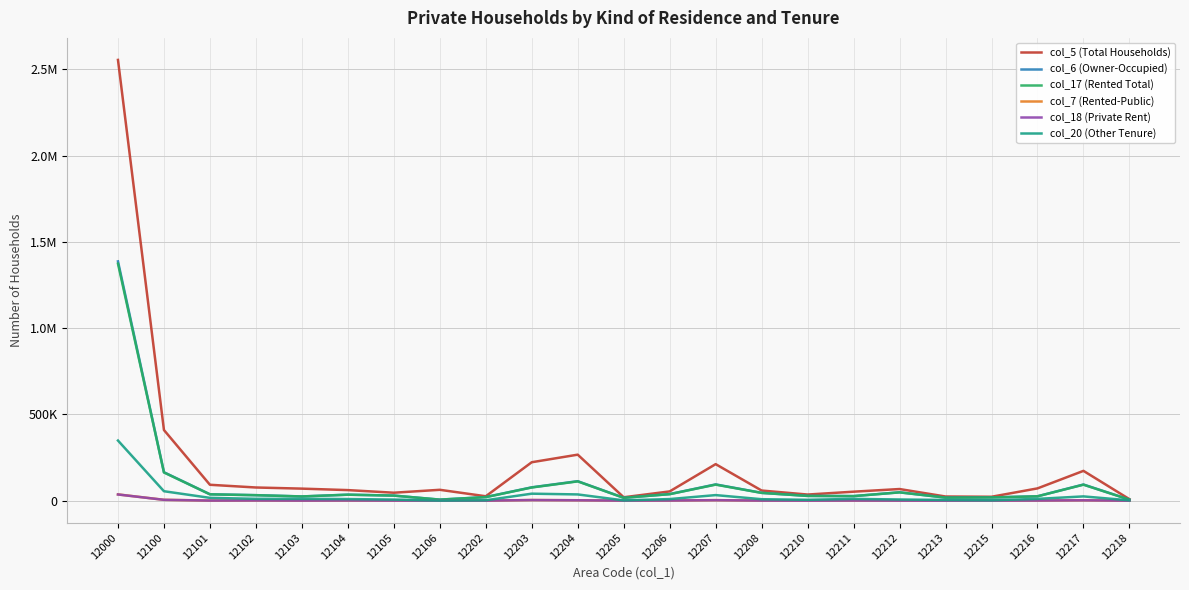

At which category does col_20 (Other Tenure) reach its first local peak?

12203